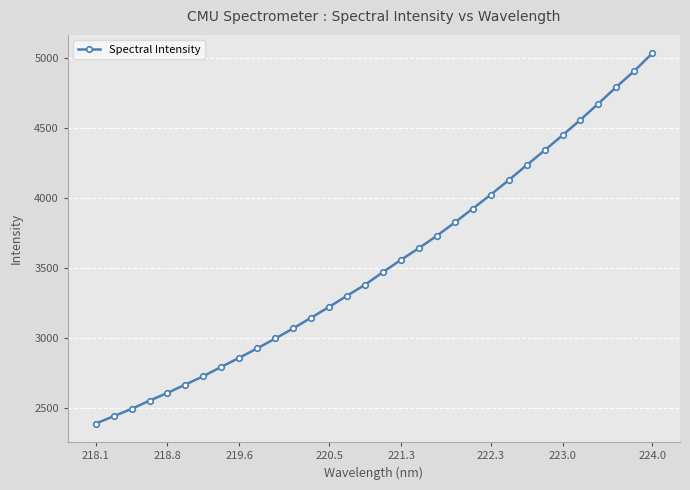

True or false: there are more than 1 points higher than both neighbors.

False